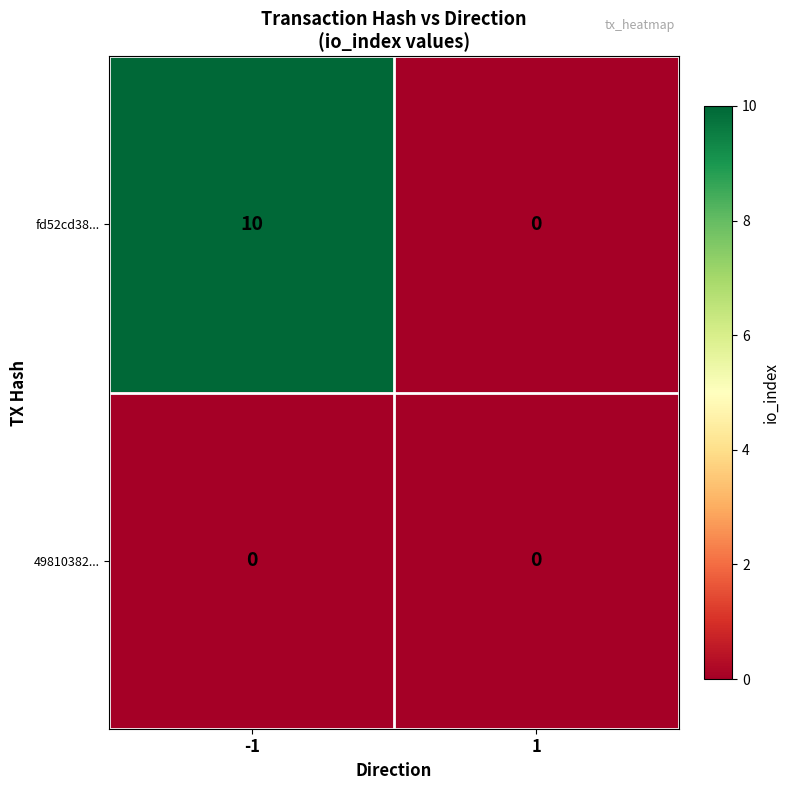

Reading left to right, transcribe all the data shown in this chart.

fd52cd38...: -1=10	1=0
49810382...: -1=0	1=0